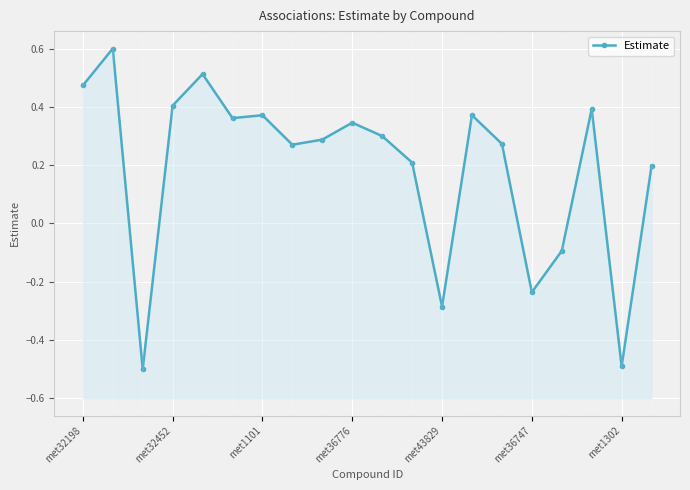

What is the value of the 10th point from the left?

0.3